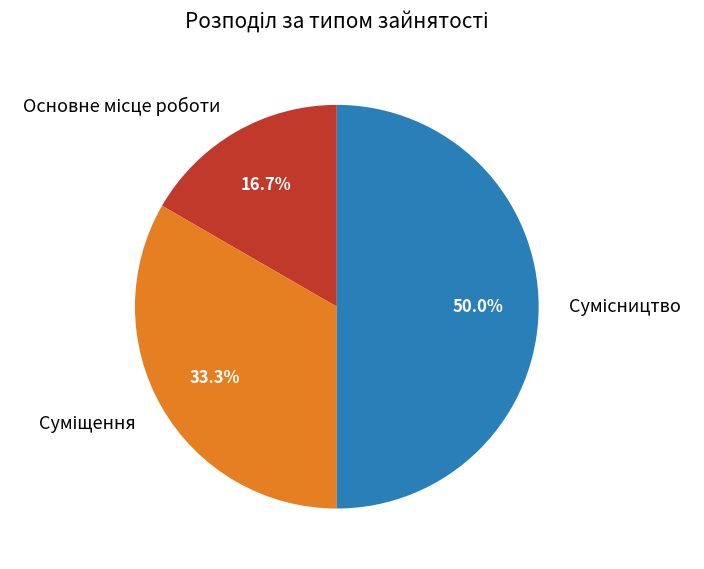

How many segments does this pie chart have?

3